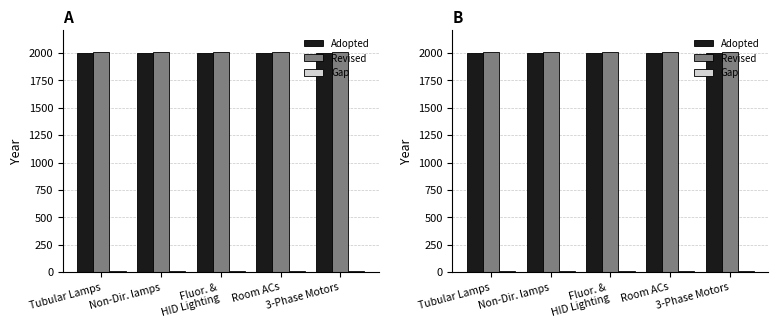

At which category is the sum across all series the highest?

Non-Dir. lamps